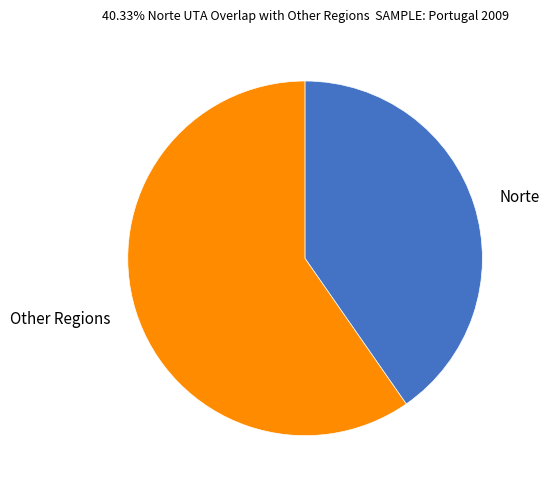

True or false: Other Regions accounts for 54% of the total.

False